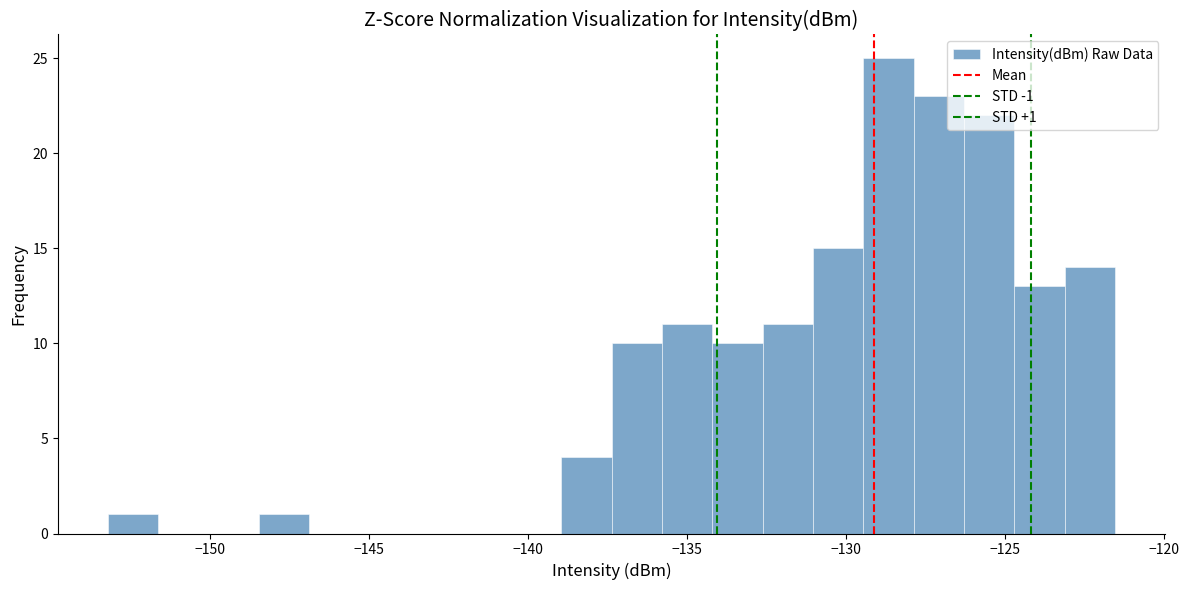

Read against the x-axis, roughly where is the centre of the tallest bar?

-128.5